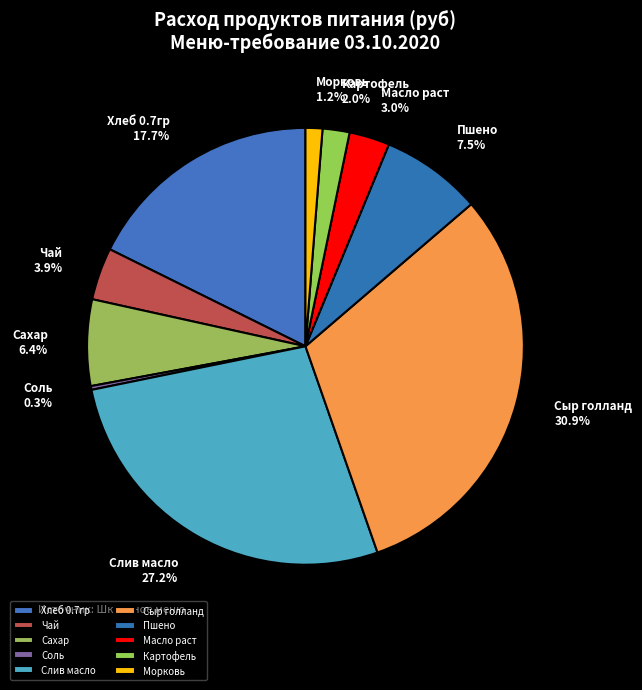

To the nearest percent, what portion does Сыр голланд represent?

31%